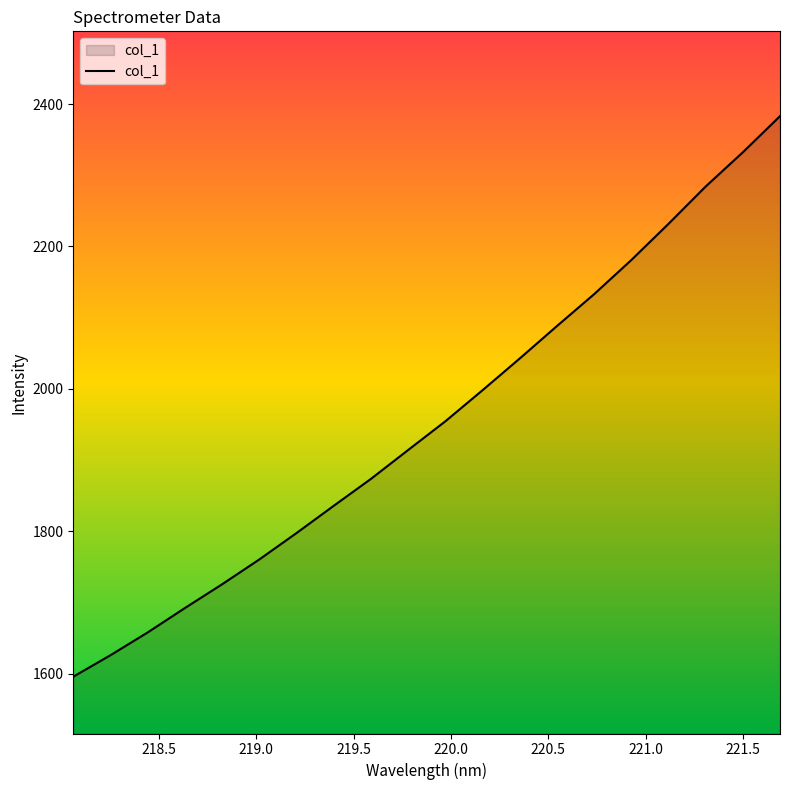

What is the smallest value displayed?

1595.8